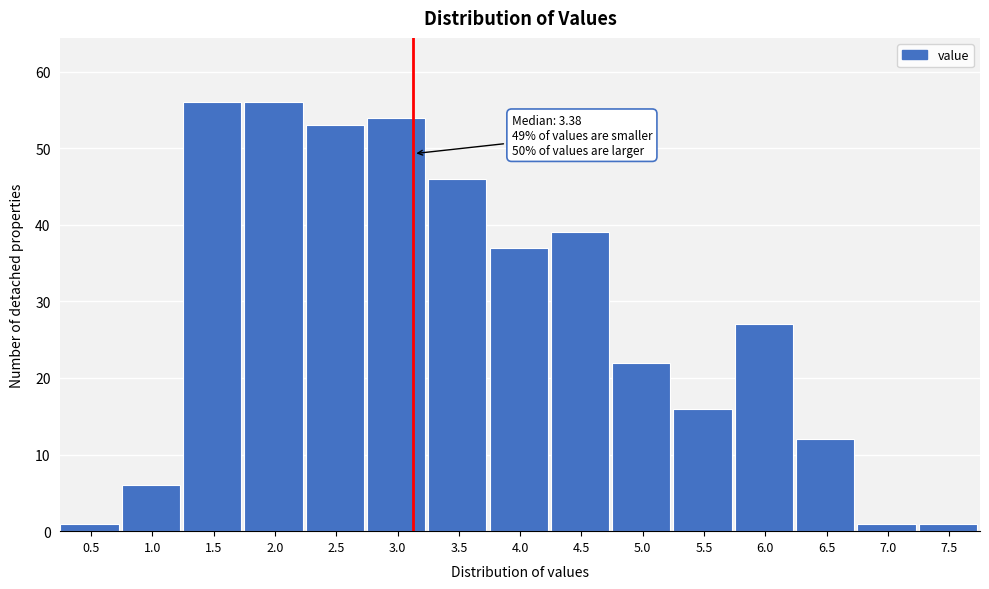

Reading left to right, transcribe all the data shown in this chart.

0.5=1	1.0=6	1.5=56	2.0=56	2.5=53	3.0=54	3.5=46	4.0=37	4.5=39	5.0=22	5.5=16	6.0=27	6.5=12	7.0=1	7.5=1